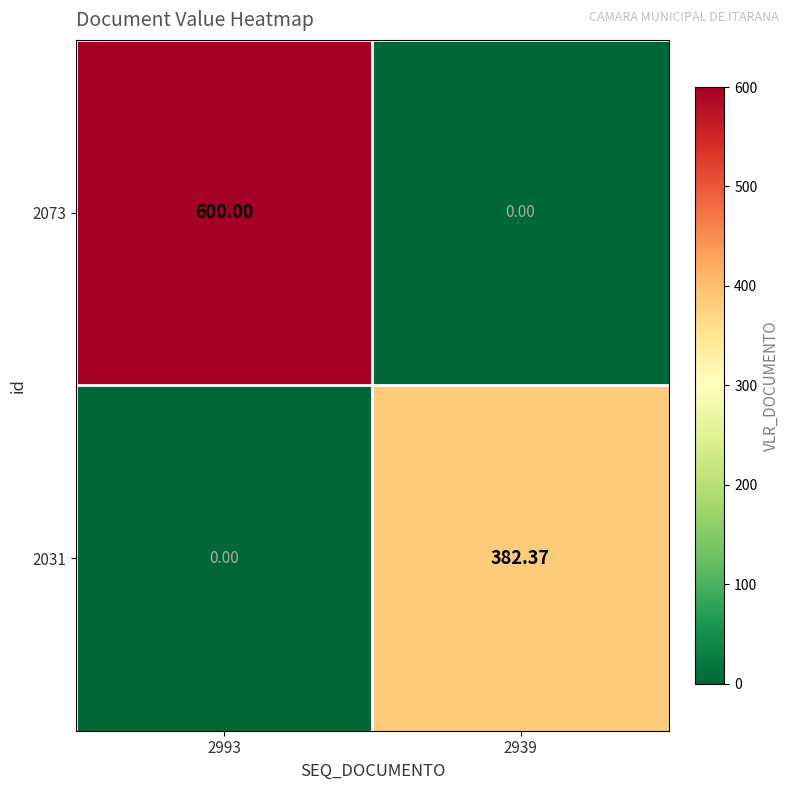

Is the value of 2031 at 2993 greater than the value of 2073 at 2993?

No